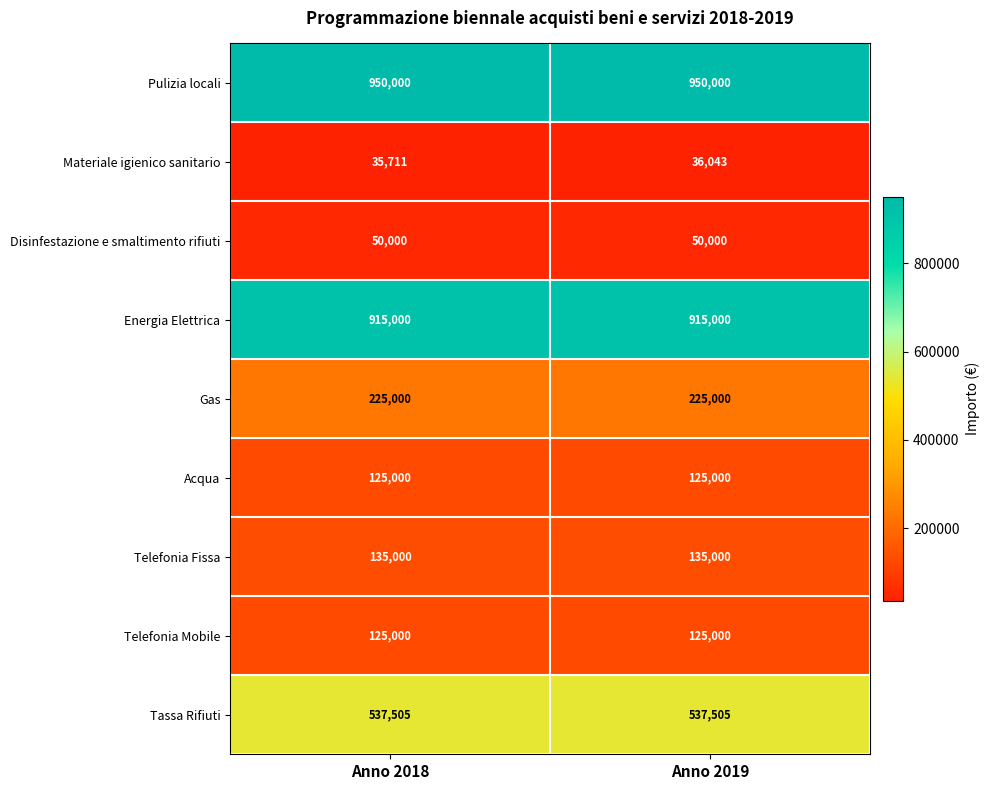

What is the greatest value displayed?

950000